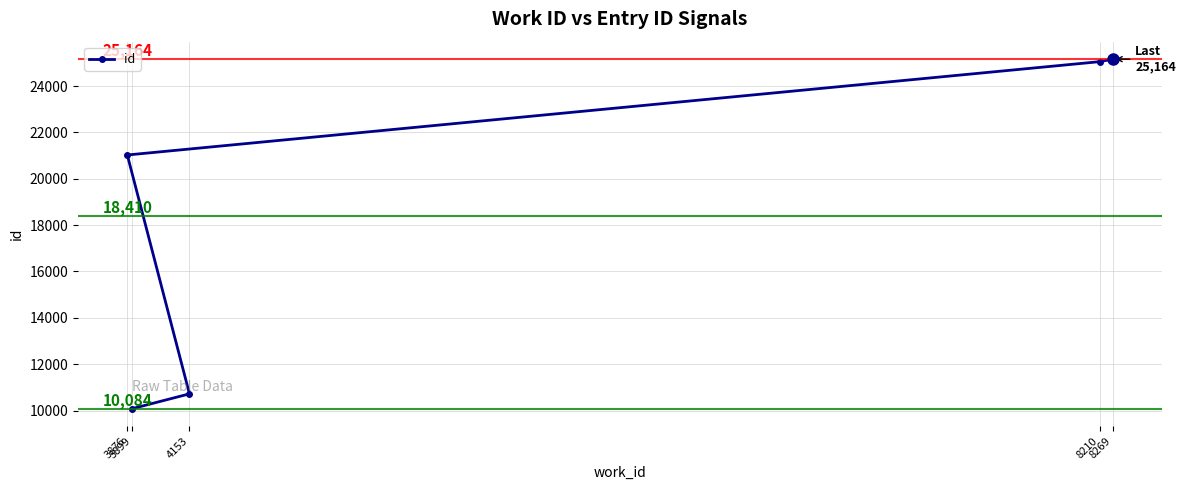

True or false: the data has more than 2 interior local peaks.

False